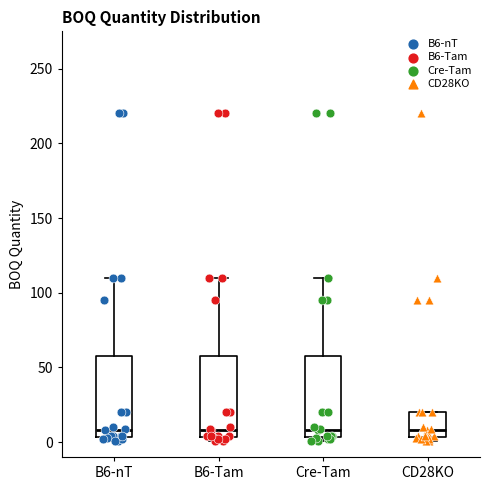

Reading left to right, read every box against the y-axis: the position of its median line, the range the box covers, and the ends of its whiskers. The values are not printed on the chart, so give them approximately, as read against the axis.

B6-nT: median 10, box 5 to 60, whiskers 0 to 110
B6-Tam: median 10, box 5 to 60, whiskers 0 to 110
Cre-Tam: median 10, box 5 to 60, whiskers 0 to 110
CD28KO: median 10, box 5 to 20, whiskers 0 to 20